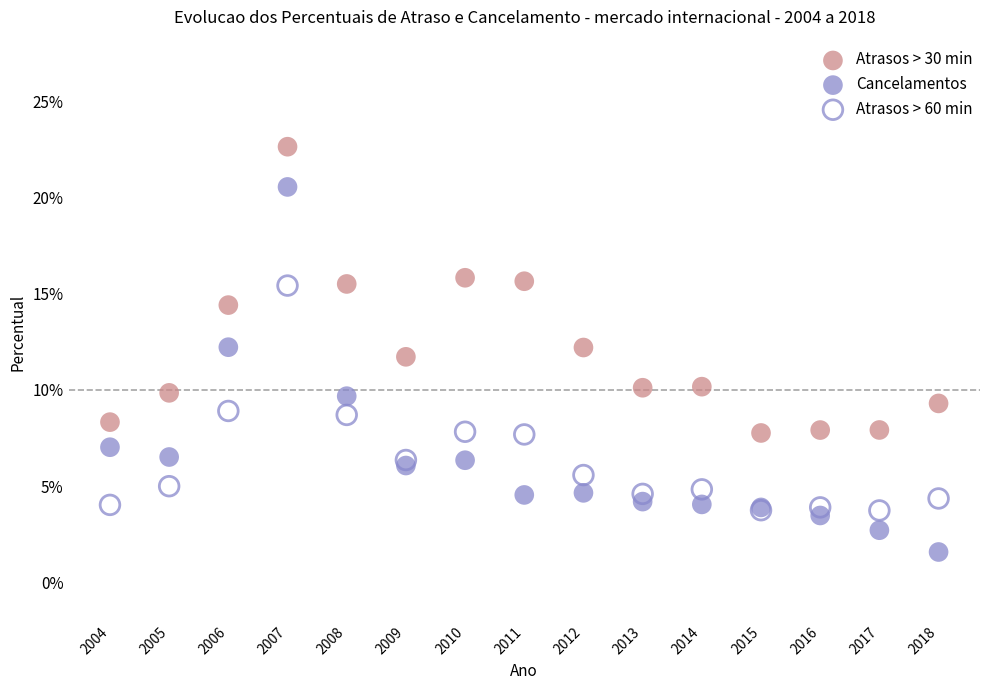

What are all the series names shown in the legend?

Atrasos > 30 min, Cancelamentos, Atrasos > 60 min